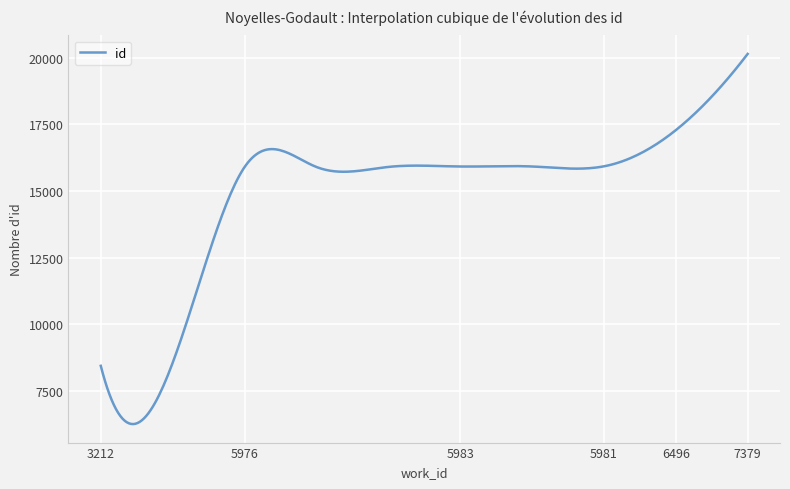

What is the minimum value shown in the chart?

6256.8